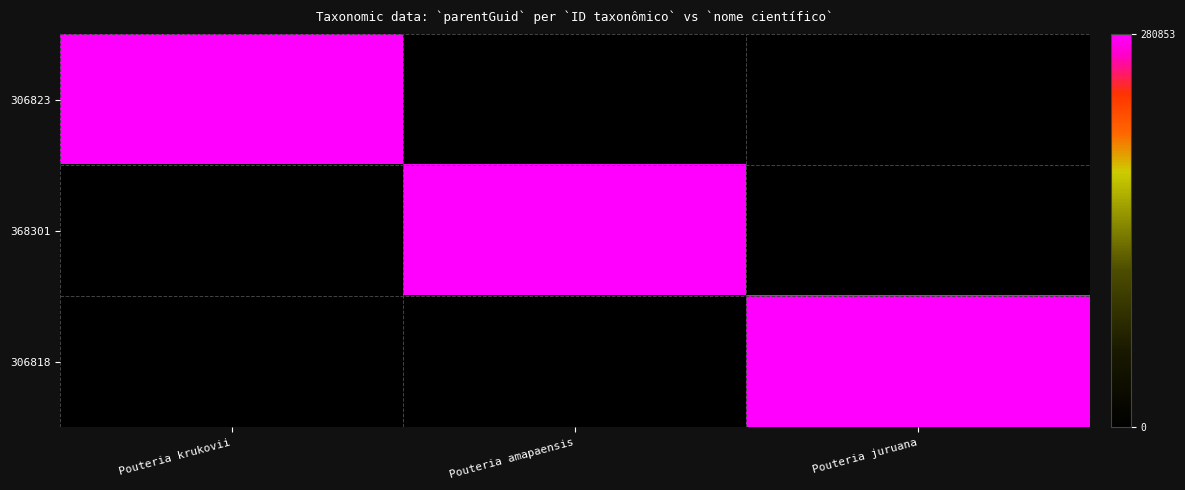

Reading right to left, list all the values displayed in this chart.

306823: Pouteria juruana=0	Pouteria amapaensis=0	Pouteria krukovii=280853
368301: Pouteria juruana=0	Pouteria amapaensis=280853	Pouteria krukovii=0
306818: Pouteria juruana=280853	Pouteria amapaensis=0	Pouteria krukovii=0